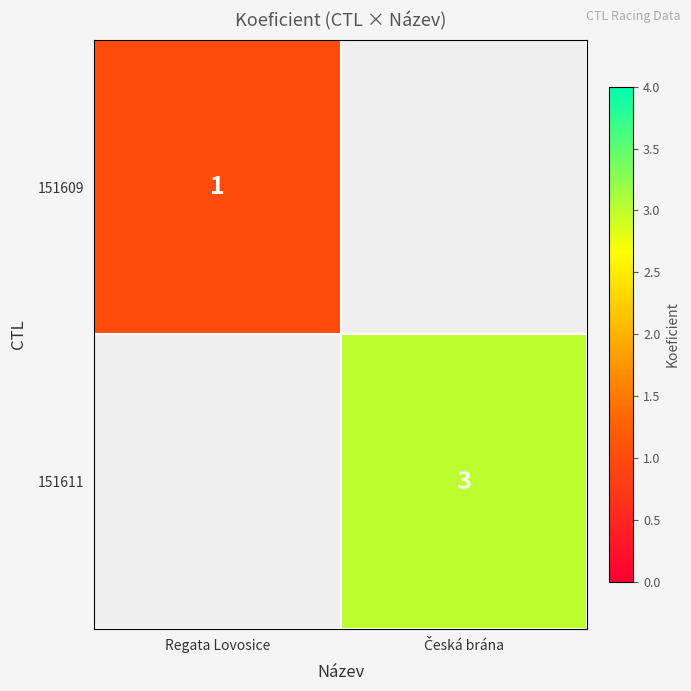

Count the number of categories in the chart.

2